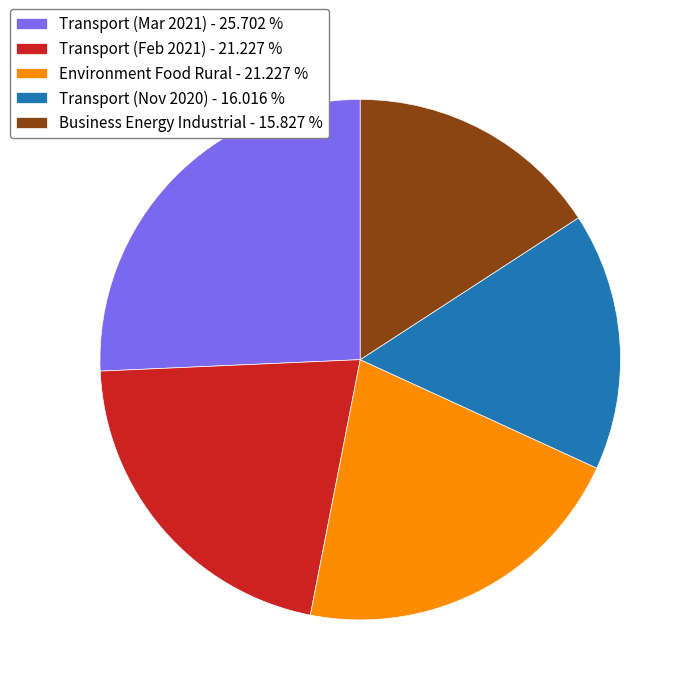

What is the ratio of the value at Environment Food Rural - 21.227 % to the value at Transport (Mar 2021) - 25.702 %?

0.8